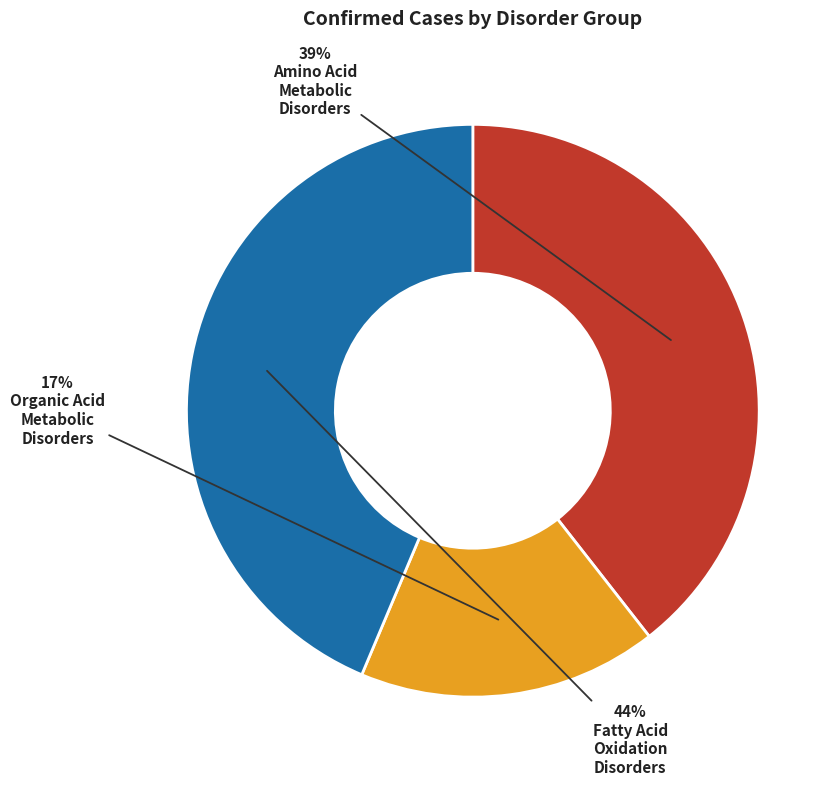

To the nearest percent, what is the average slice percentage?

33%